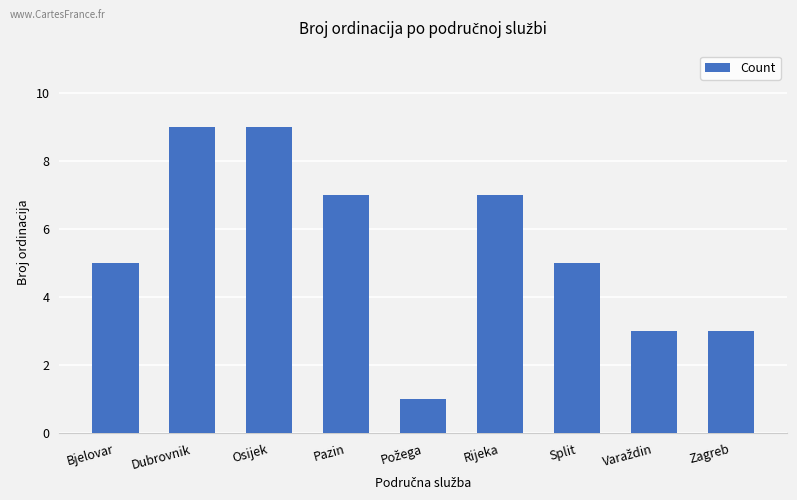

The value at Pazin is 7. True or false?

True